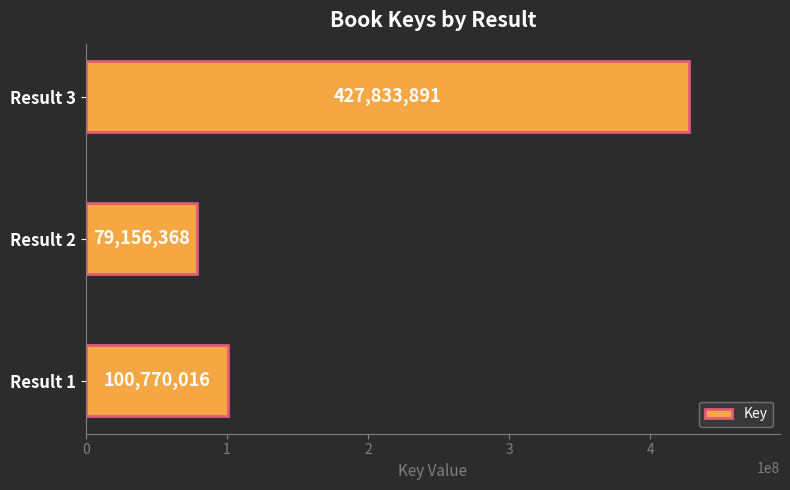

Which label corresponds to the largest value in the chart?

Result 3